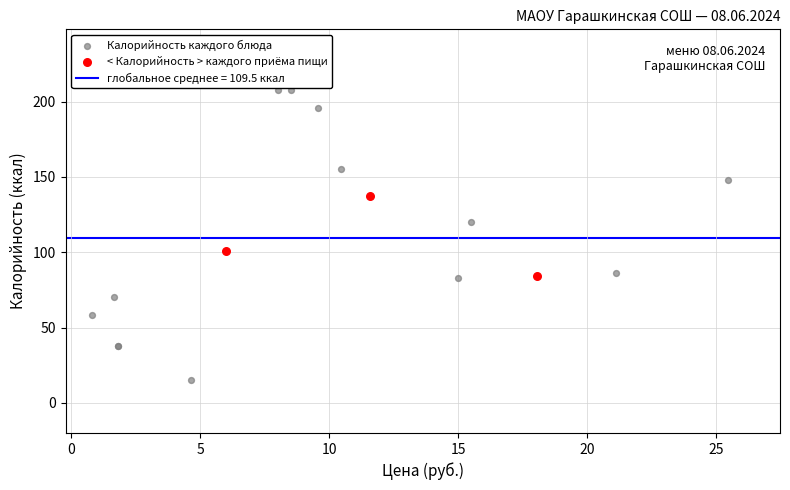

Which series reaches the minimum Y coordinate?

Калорийность каждого блюда